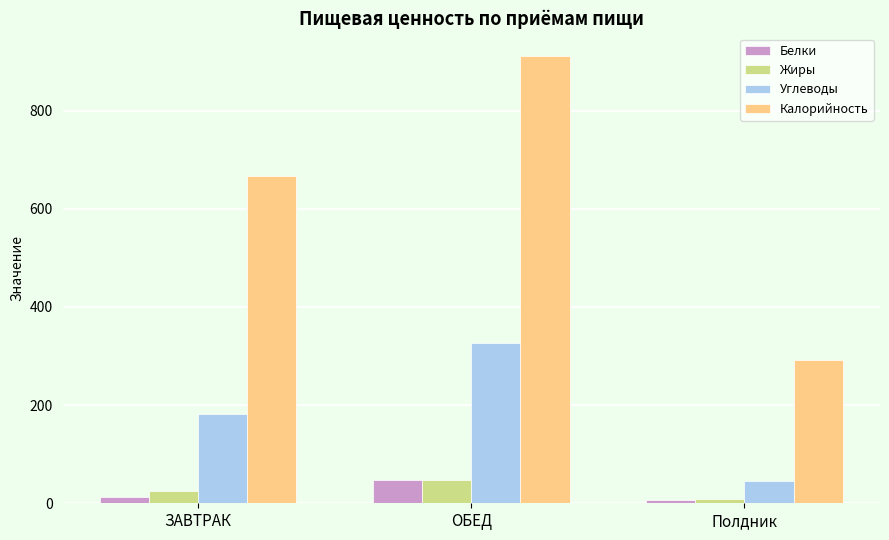

What position from the right is Полдник?

1